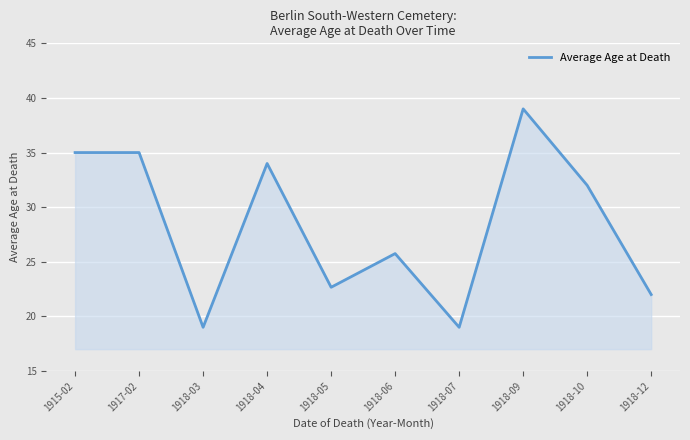

What position from the left is 1918-12?

10